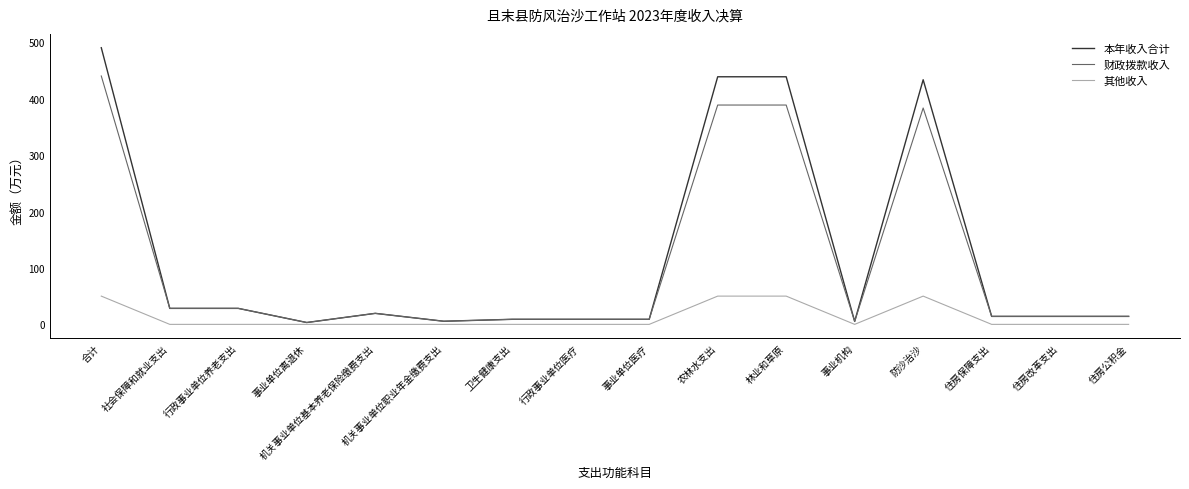

At which category does the chart reach its peak across all series?

合计